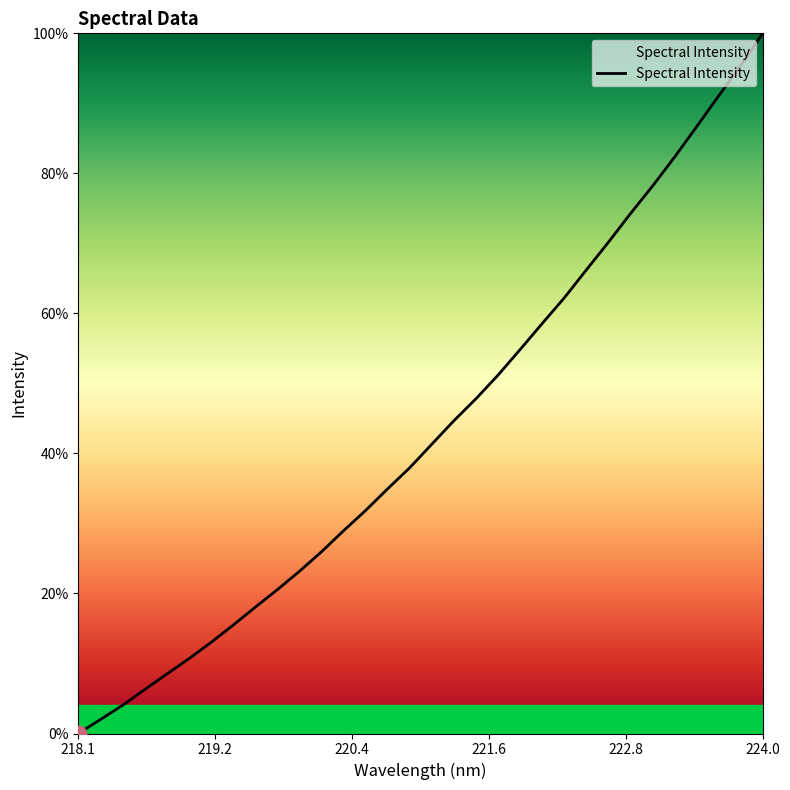

What is the value of the 8th point from the left?

0.2